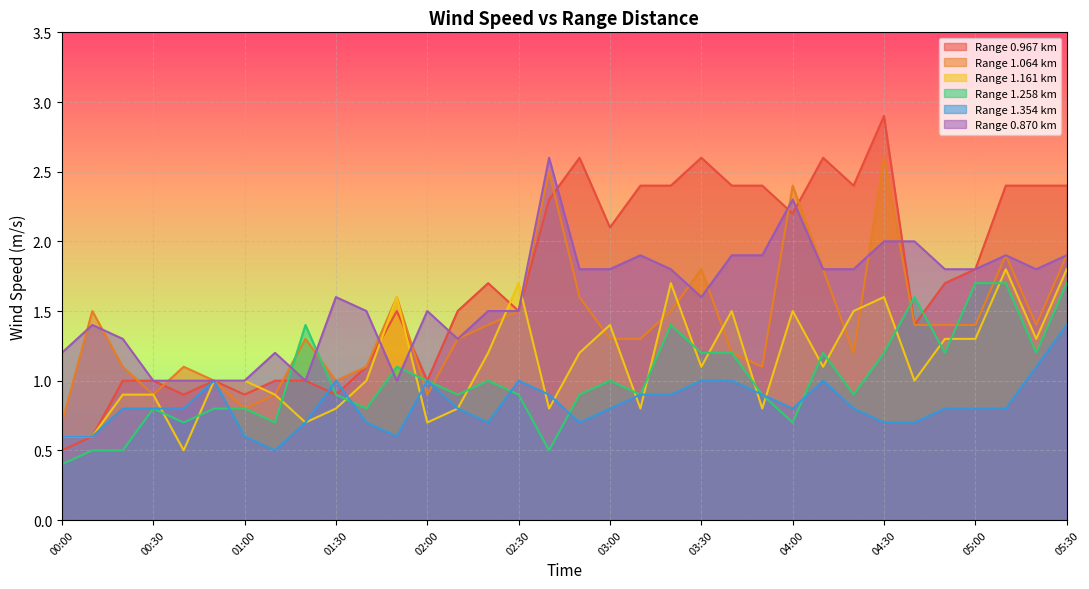

What is the label of the 25th point from the right?

01:30